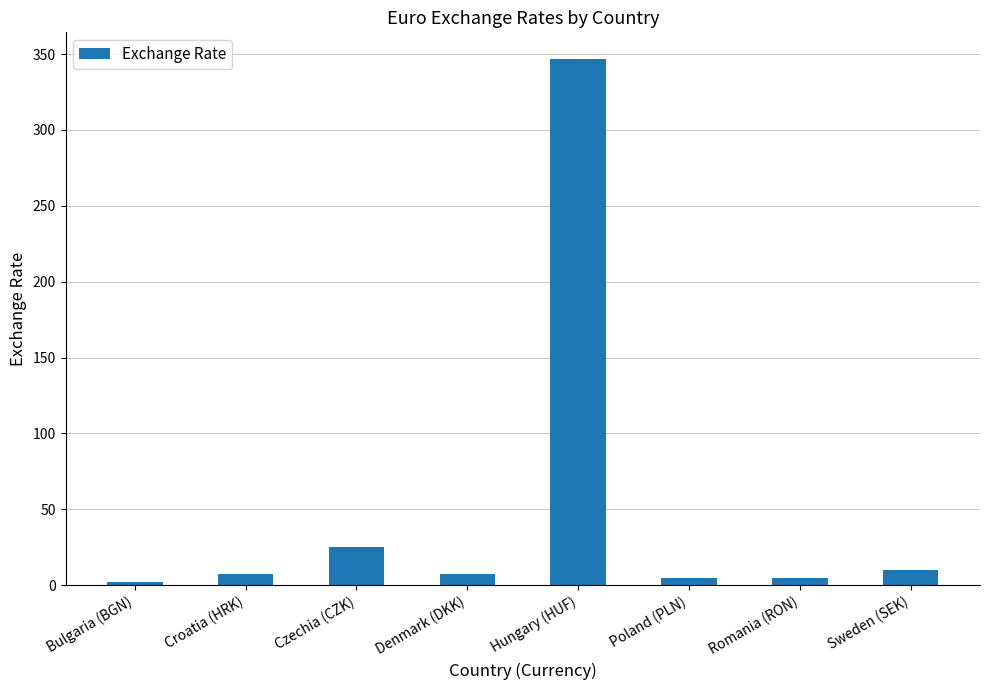

What is the smallest value displayed?

2.0